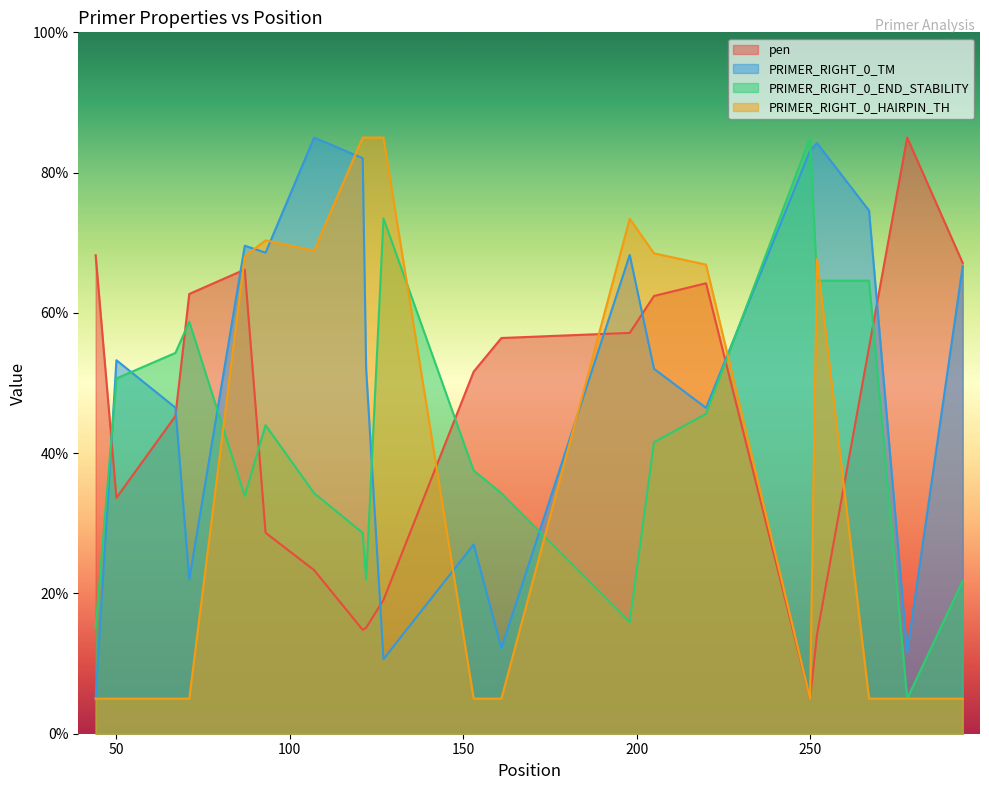

What is the smallest value displayed?

5.0